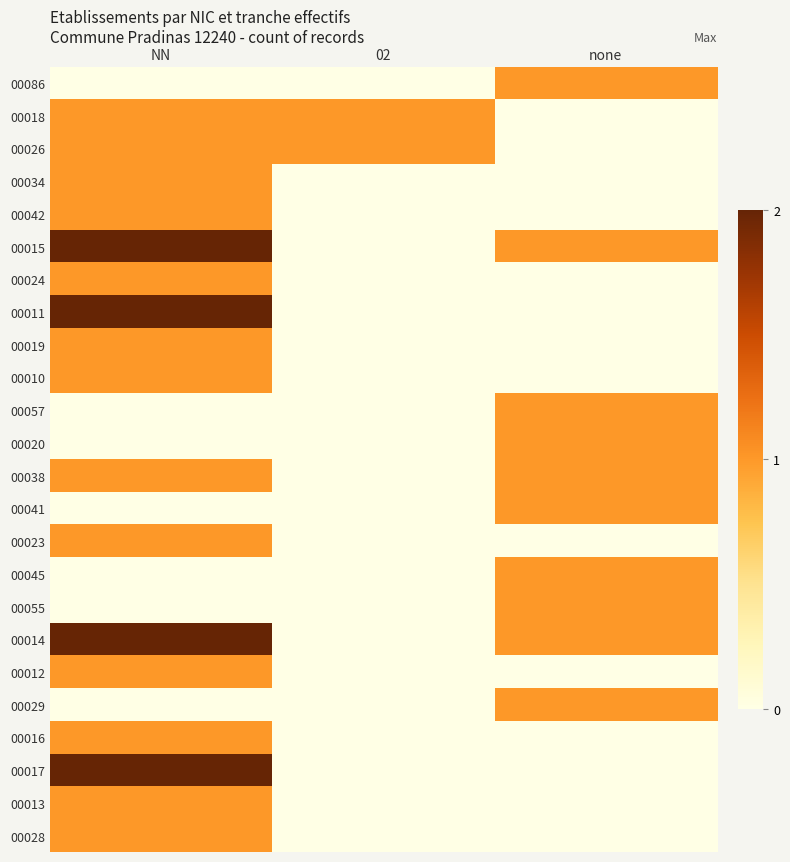

Reading right to left, what are all the values shown in this chart?

00086: none=1	02=0	NN=0
00018: none=0	02=1	NN=1
00026: none=0	02=1	NN=1
00034: none=0	02=0	NN=1
00042: none=0	02=0	NN=1
00015: none=1	02=0	NN=2
00024: none=0	02=0	NN=1
00011: none=0	02=0	NN=2
00019: none=0	02=0	NN=1
00010: none=0	02=0	NN=1
00057: none=1	02=0	NN=0
00020: none=1	02=0	NN=0
00038: none=1	02=0	NN=1
00041: none=1	02=0	NN=0
00023: none=0	02=0	NN=1
00045: none=1	02=0	NN=0
00055: none=1	02=0	NN=0
00014: none=1	02=0	NN=2
00012: none=0	02=0	NN=1
00029: none=1	02=0	NN=0
00016: none=0	02=0	NN=1
00017: none=0	02=0	NN=2
00013: none=0	02=0	NN=1
00028: none=0	02=0	NN=1